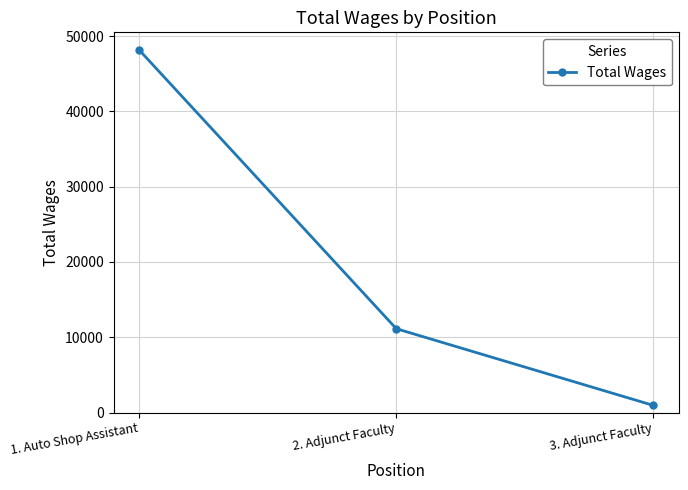

The value at 2. Adjunct Faculty is 11134. True or false?

True